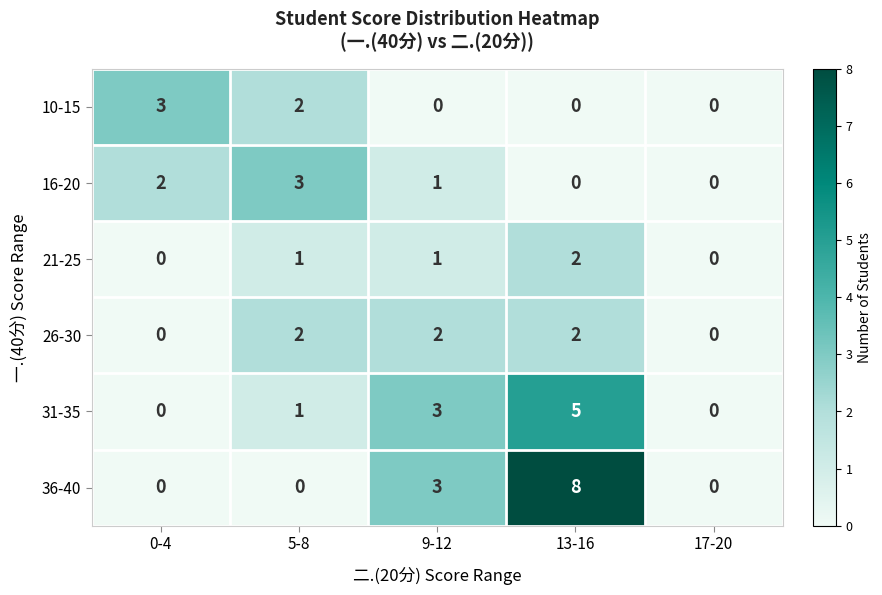

What is the sum of the 10-15 values at 9-12 and 0-4?

3